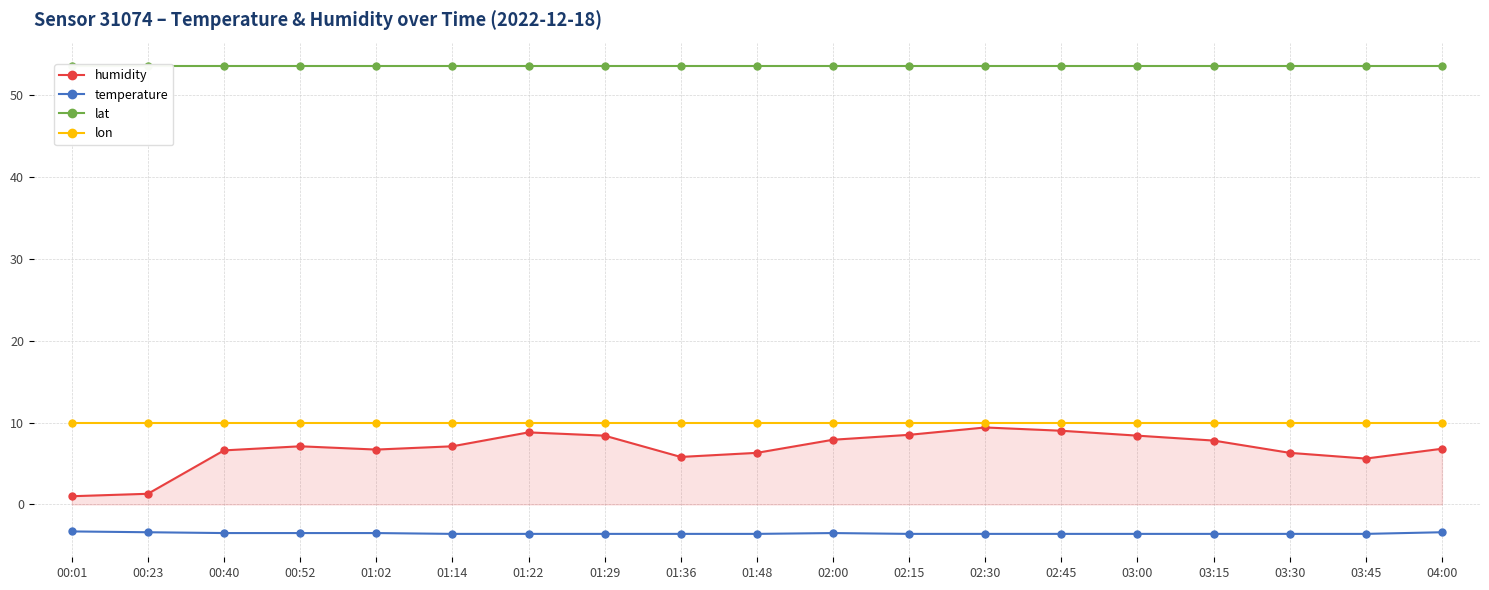

True or false: humidity and temperature intersect in this chart.

False